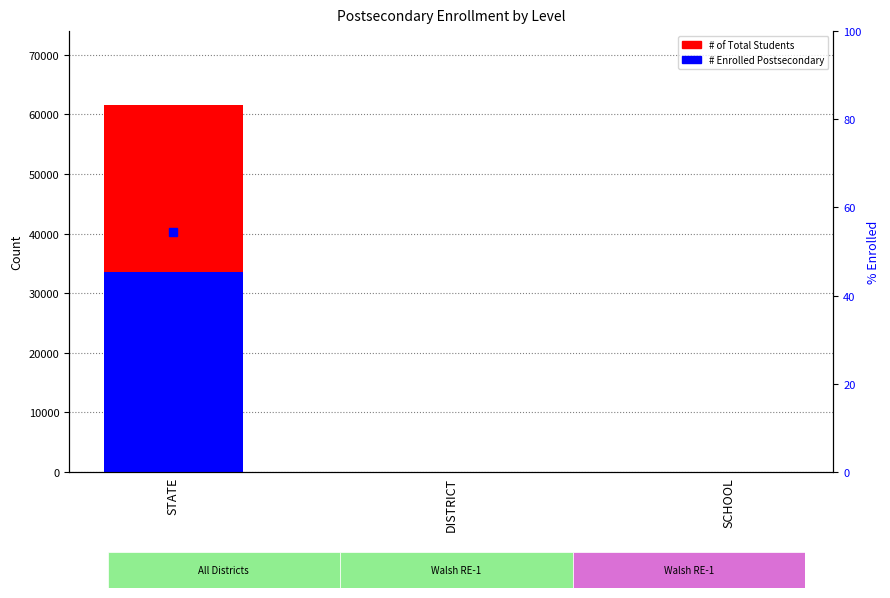

What is the value of the # Enrolled Postsecondary bar at the 1st from the left?

33583